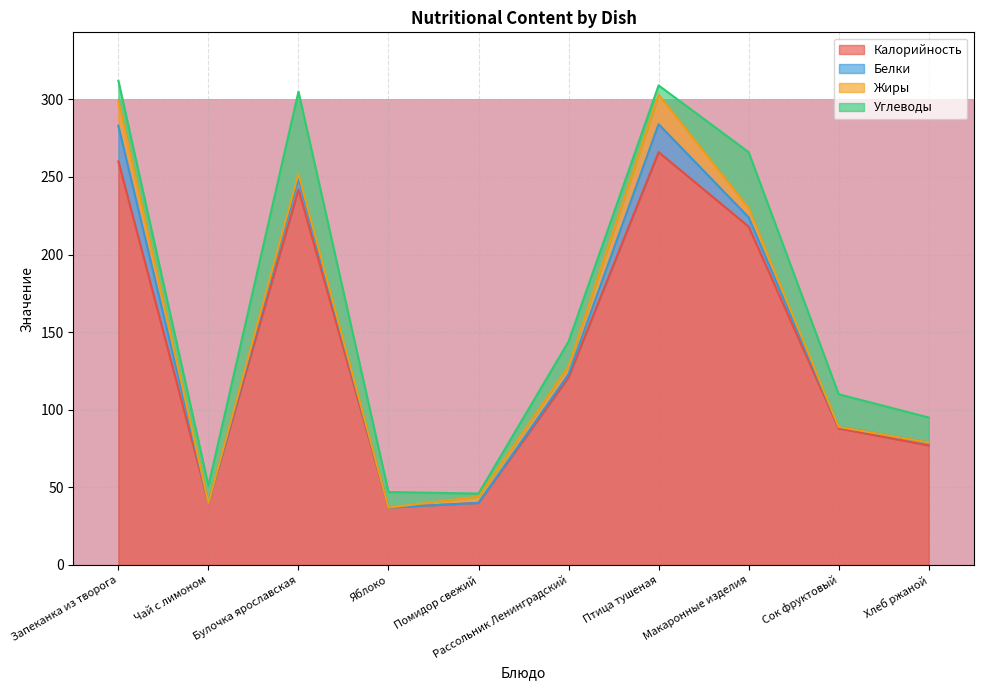

What are all the series names shown in the legend?

Калорийность, Белки, Жиры, Углеводы